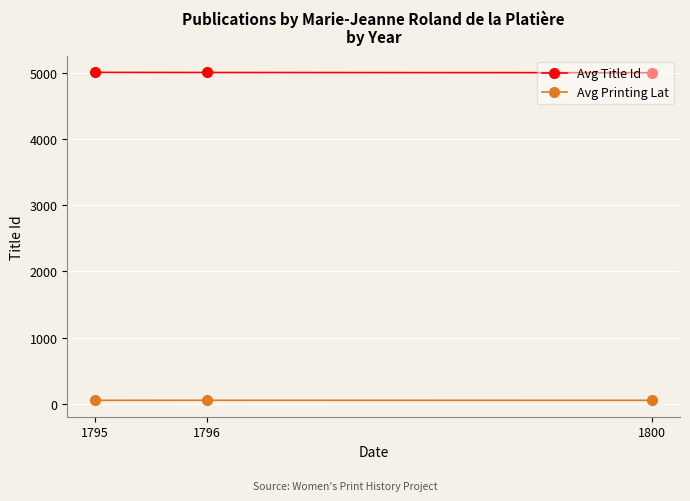

At how many categories does at least one series exceed 4205?

3